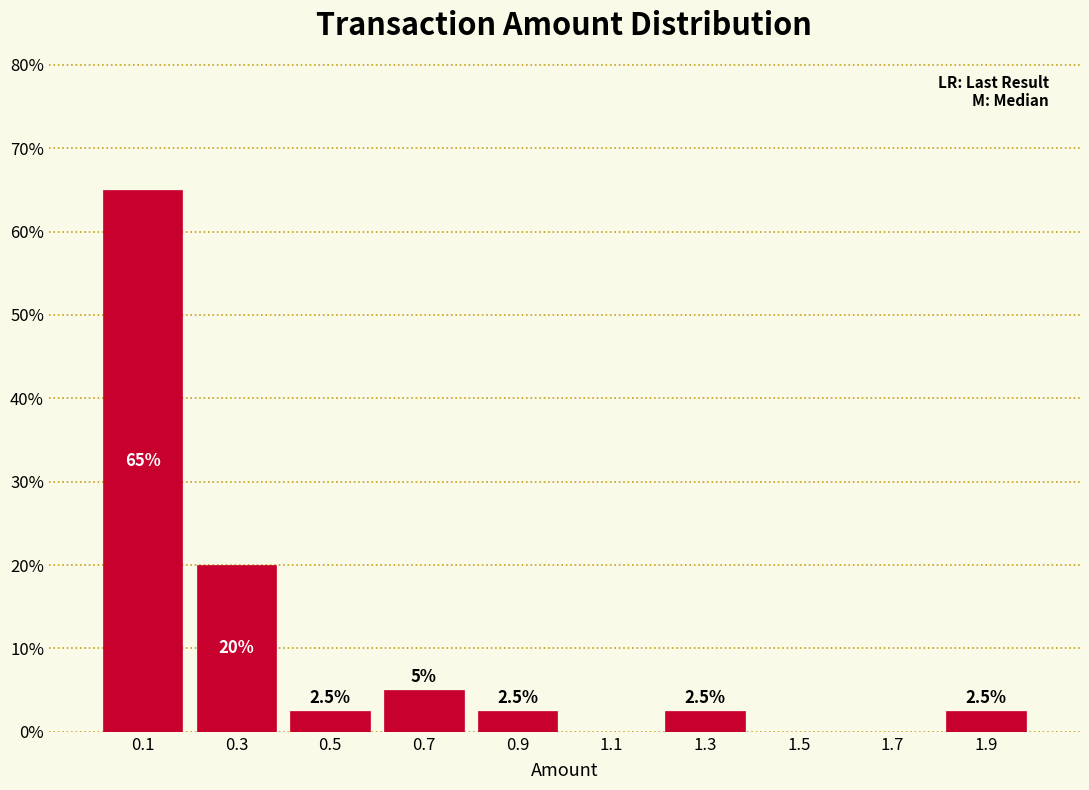

Over which range of the x-axis is the bar tallest?

0.0 to 0.2